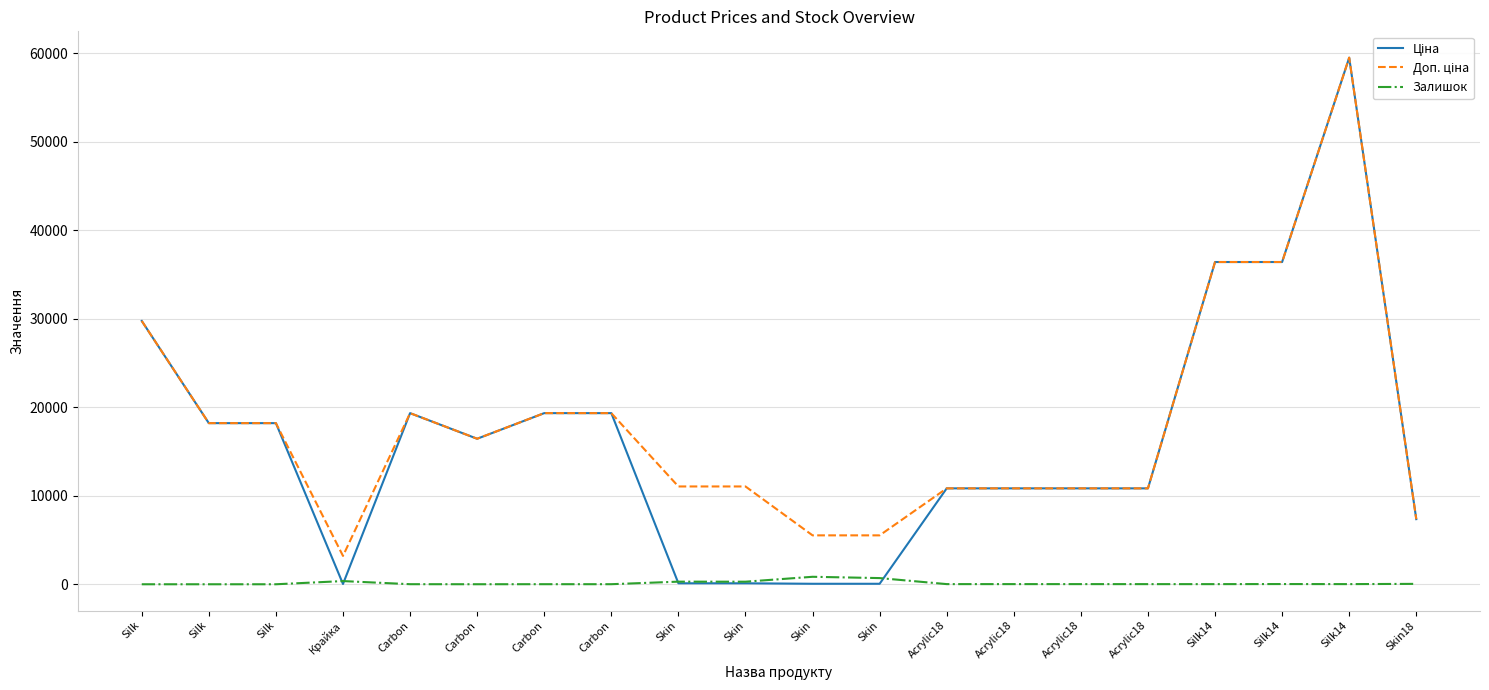

In Залишок, how many points are lower than both neighbors (excluding endpoints)?

4